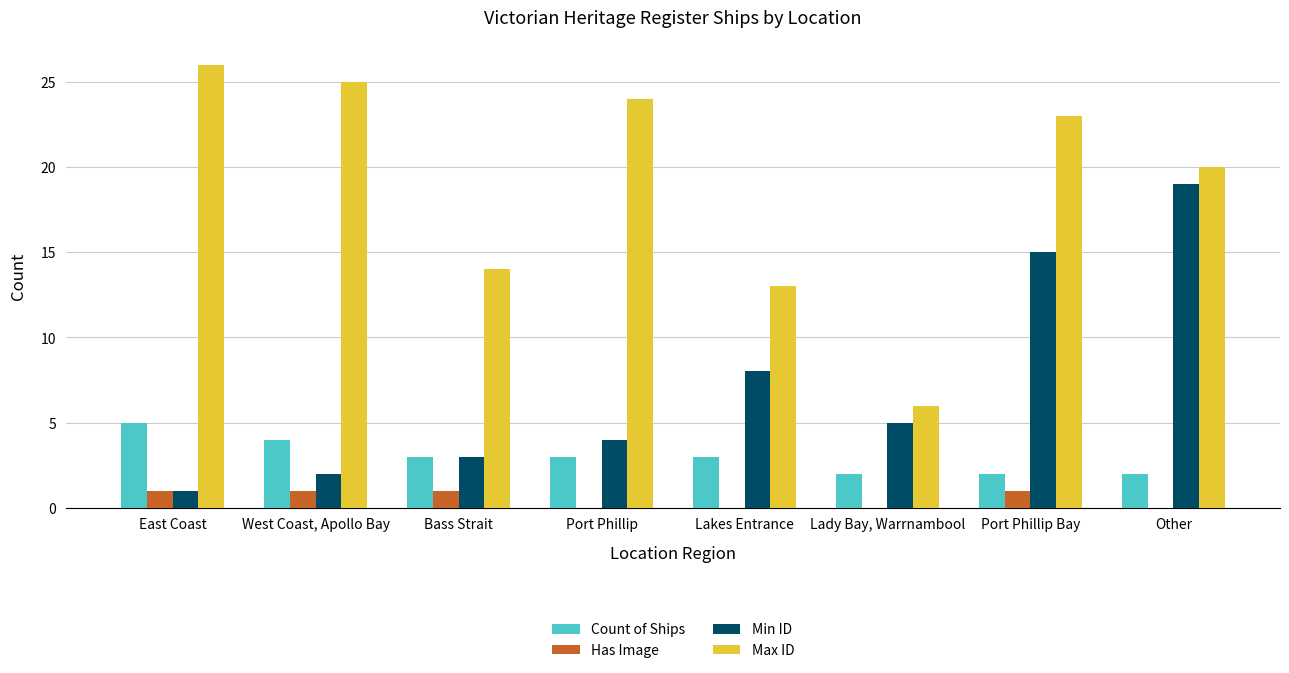

At which label is Min ID closest to 10?

Lakes Entrance